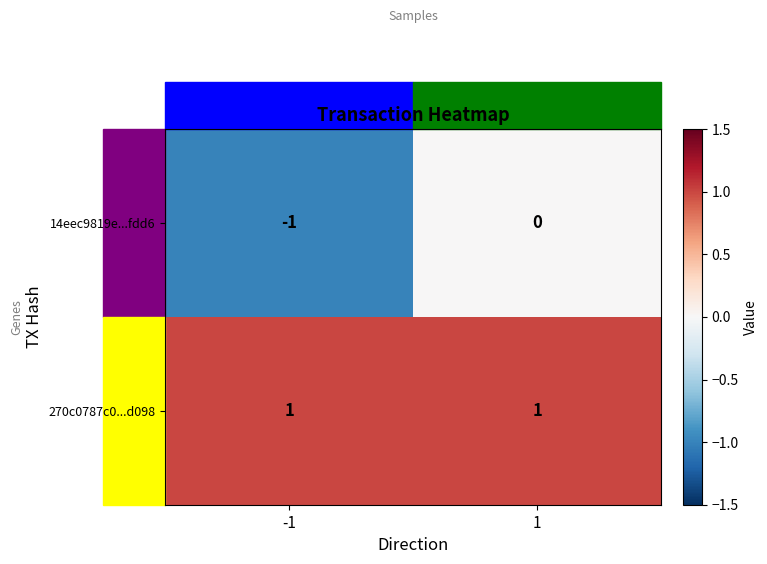

List the labels in order of 14eec9819e...fdd6 value, largest first.

1, -1